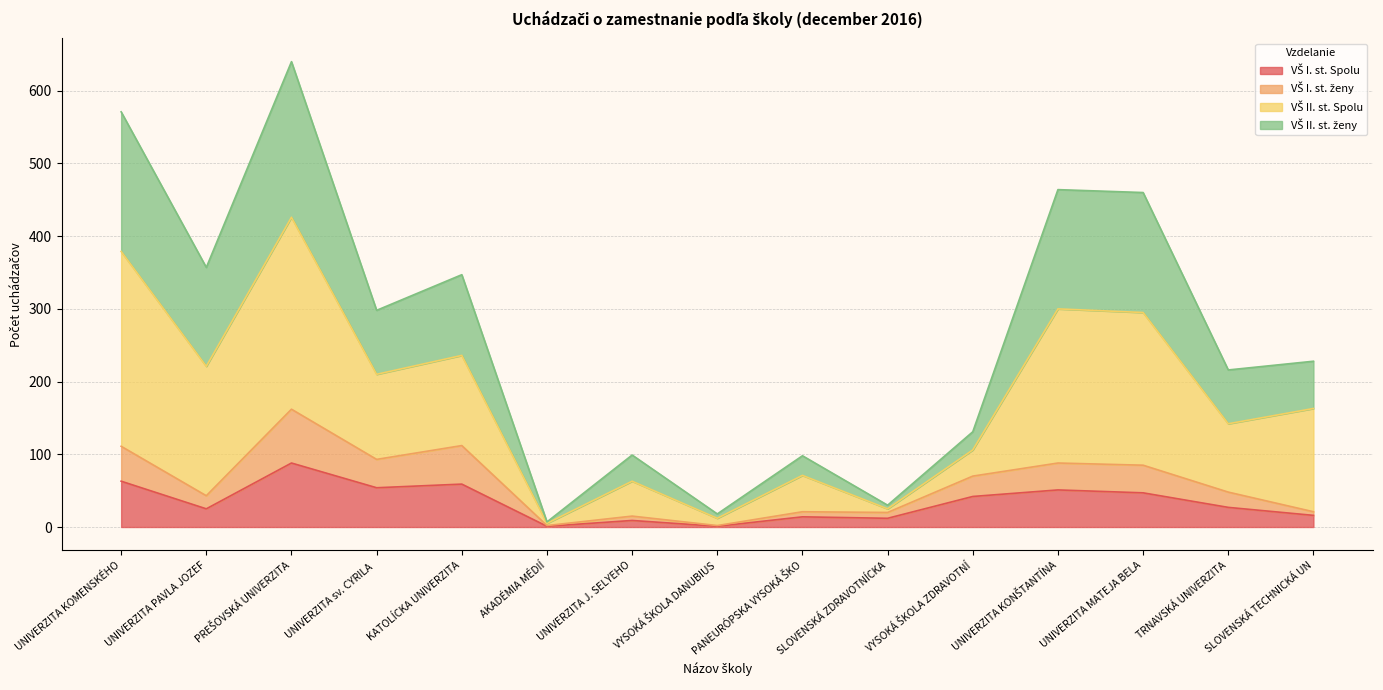

What is the total value across all series at UNIVERZITA MATEJA BELA?

460